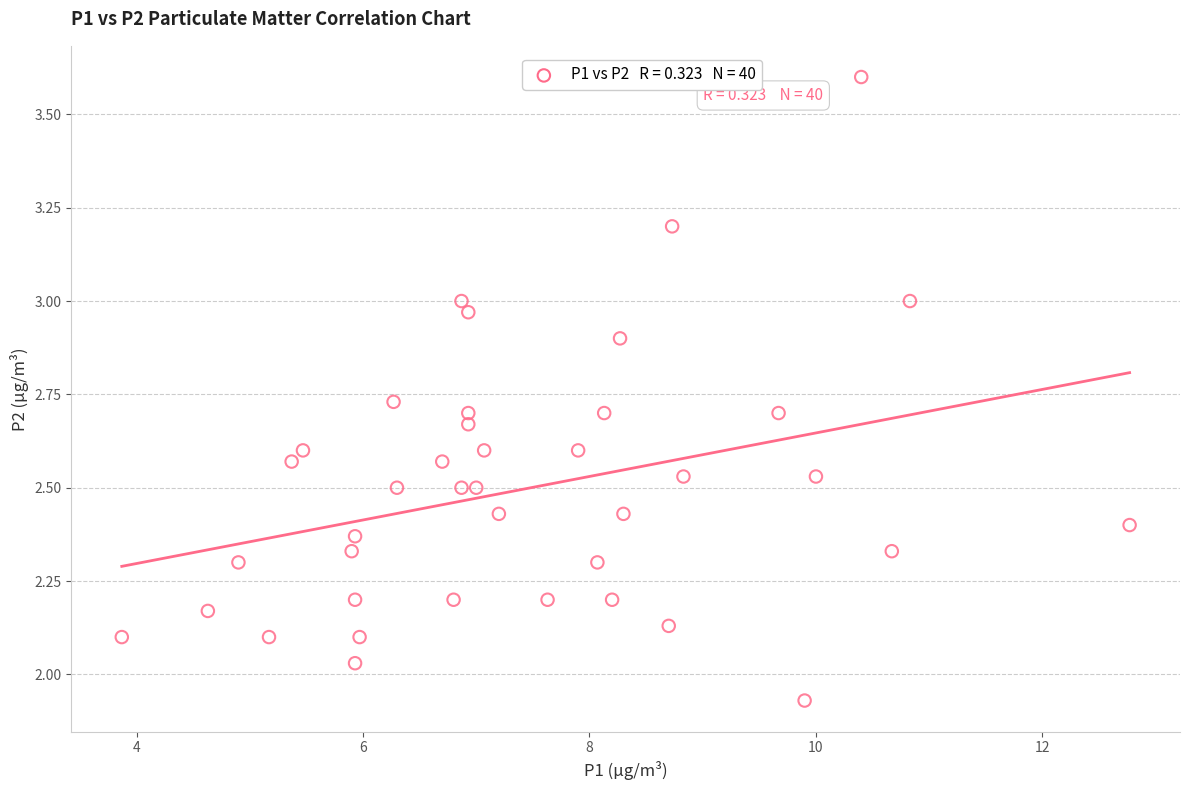

What is the range of Y values (max minus min)?

1.7